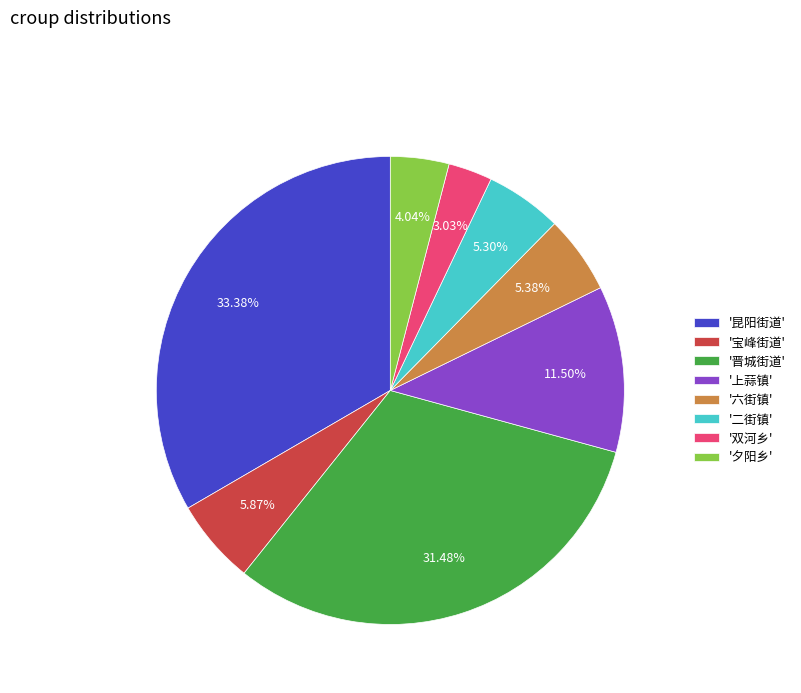

Which slice is the largest?

'昆阳街道'